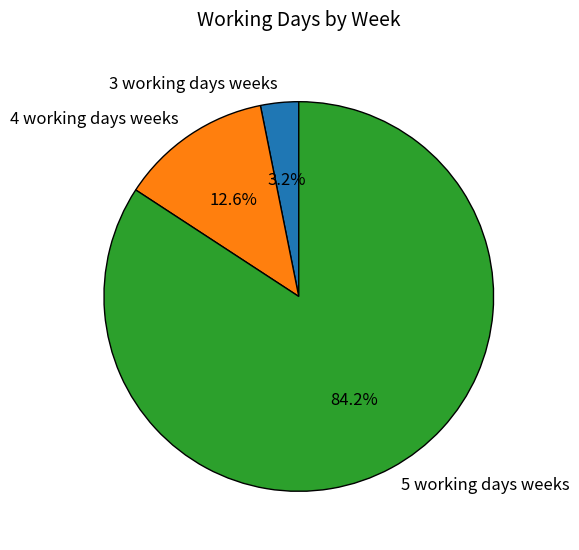

To the nearest percent, what is the difference between the largest and smallest slice percentages?

81%